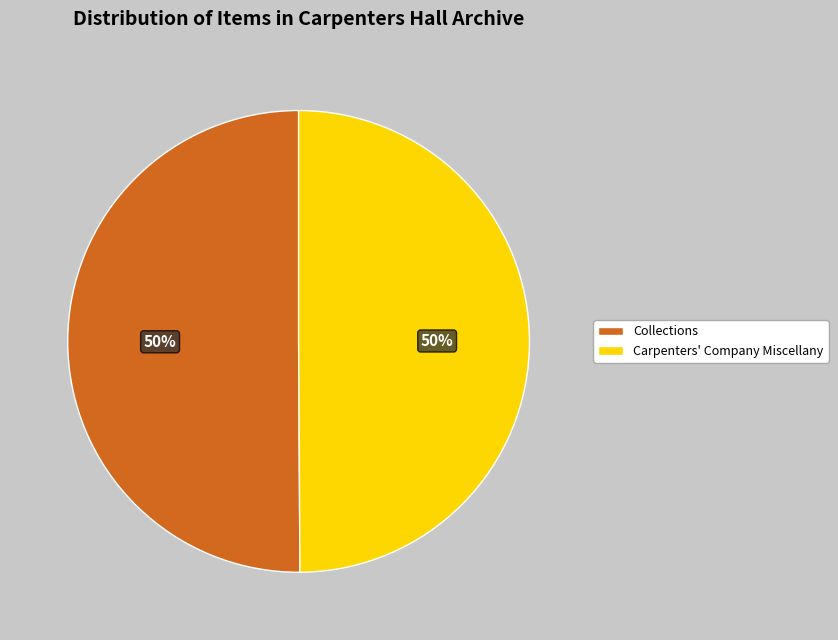

What is the ratio of the value at Carpenters' Company Miscellany to the value at Collections?

1.0